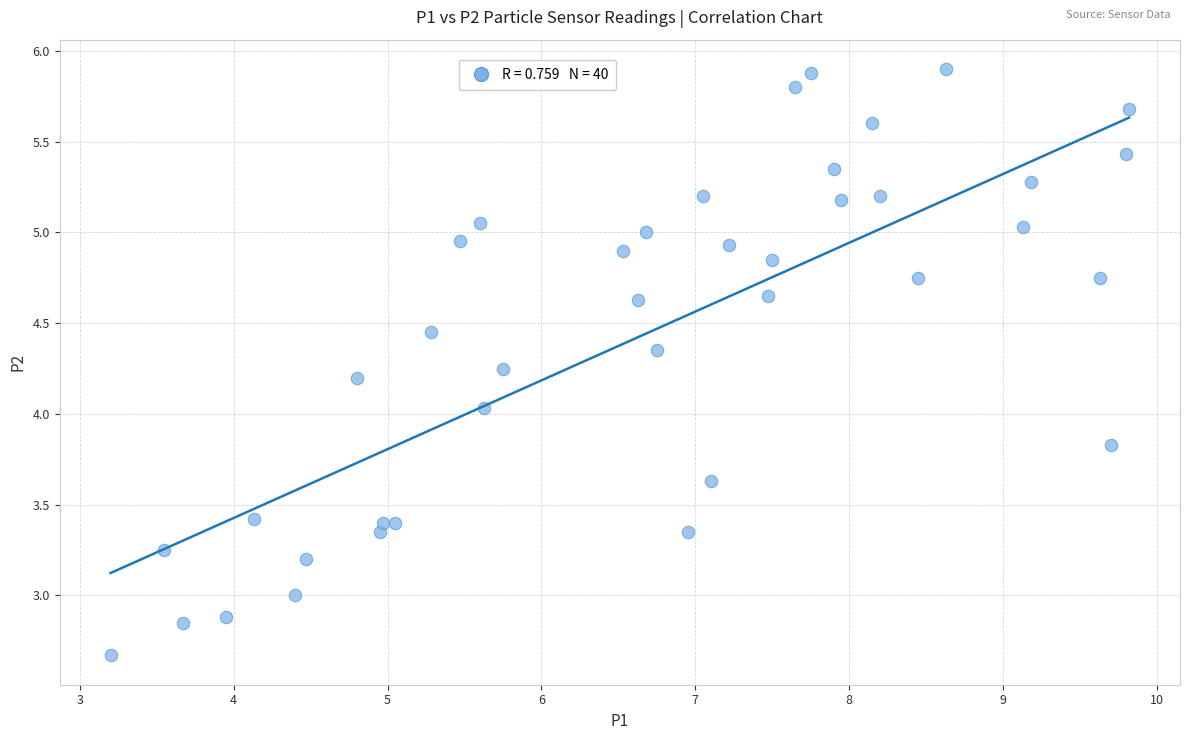

What is the range of X values (max minus min)?

6.6